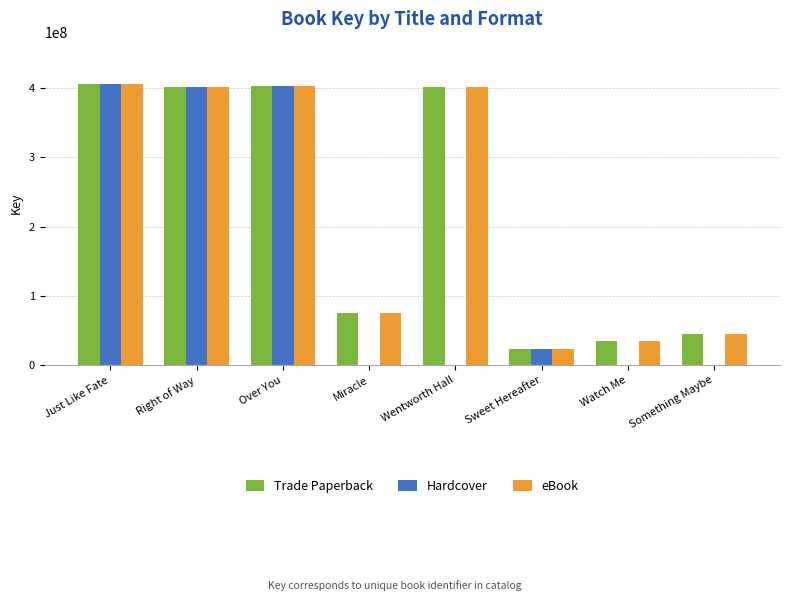

How many groups of bars are there?

8